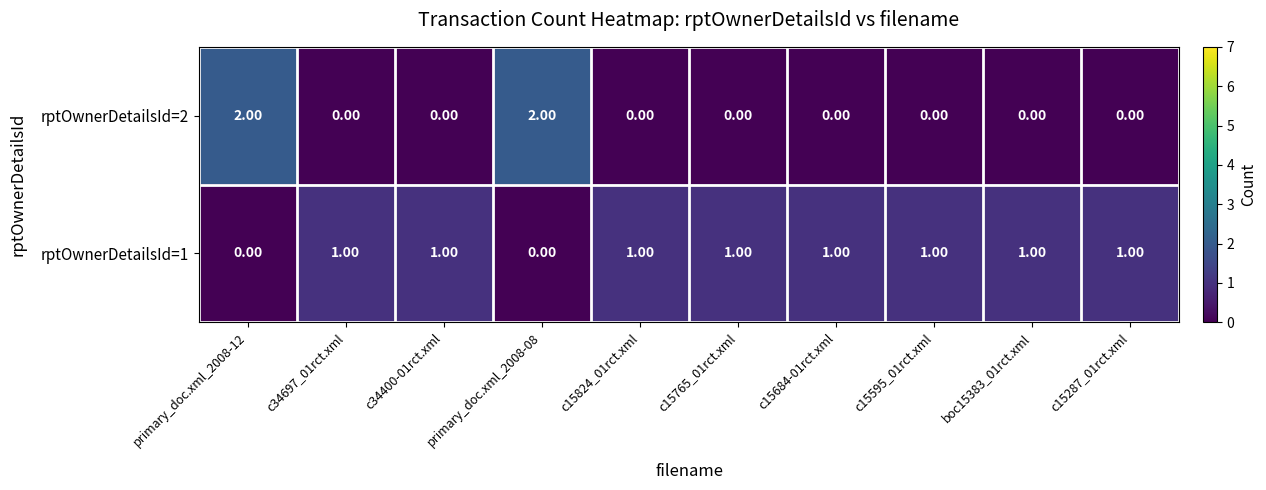

At how many categories does at least one series exceed 0?

10